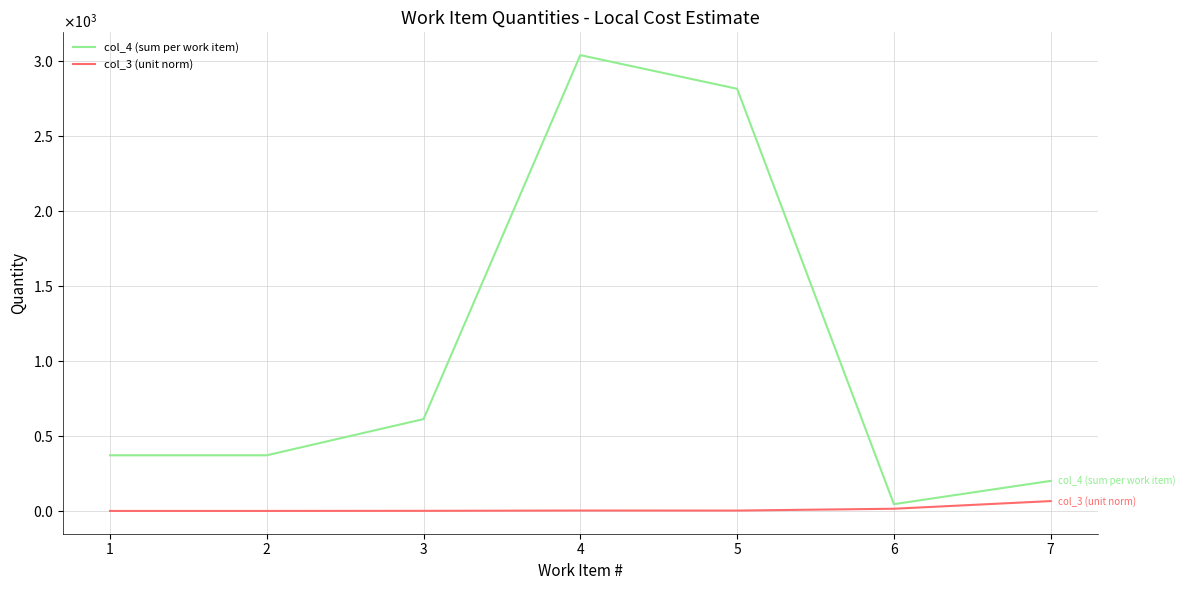

Is it true that col_4 (sum per work item) equals 3039.5 at 4?

True